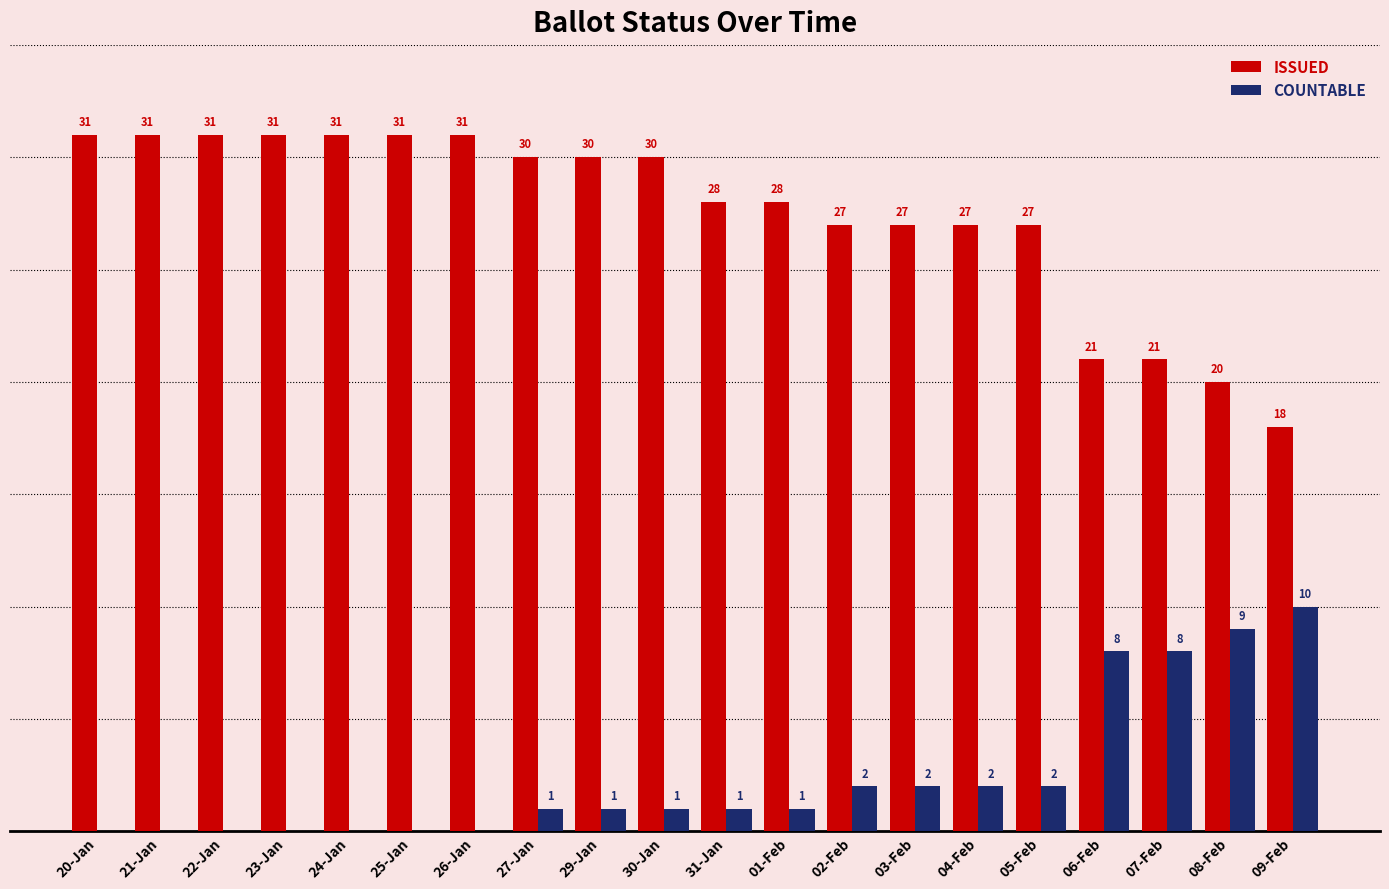

Which series has the largest total across all categories?

ISSUED